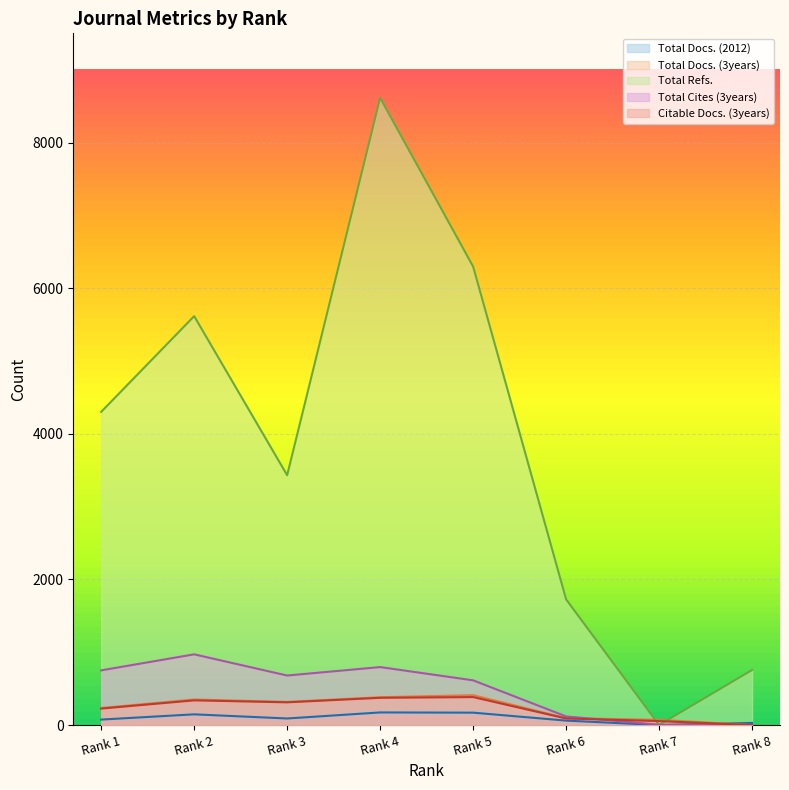

How many intersections are there between Total Docs. (2012) and Total Cites (3years)?

1